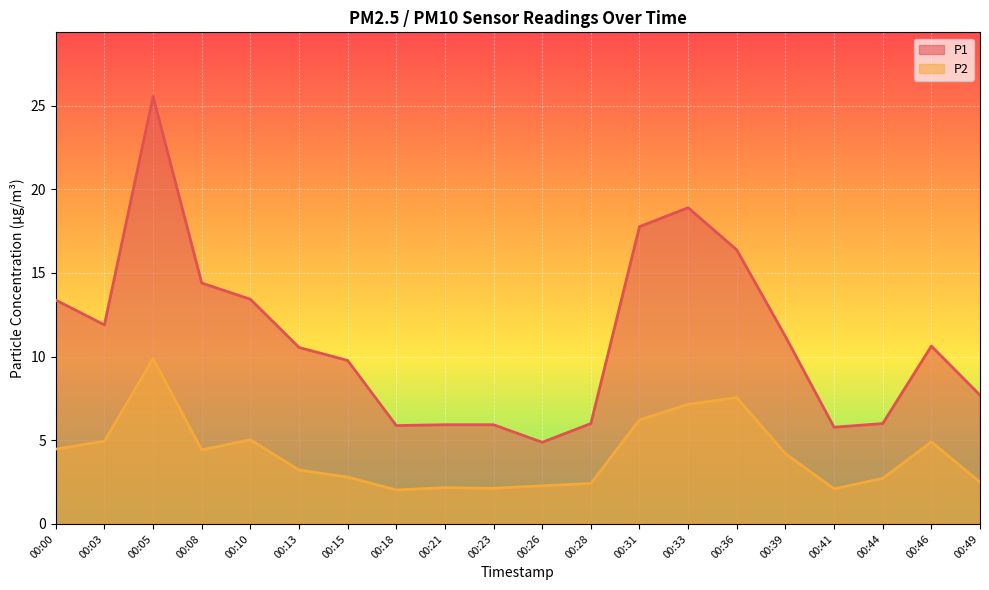

Where is the first local minimum for P2?

00:08